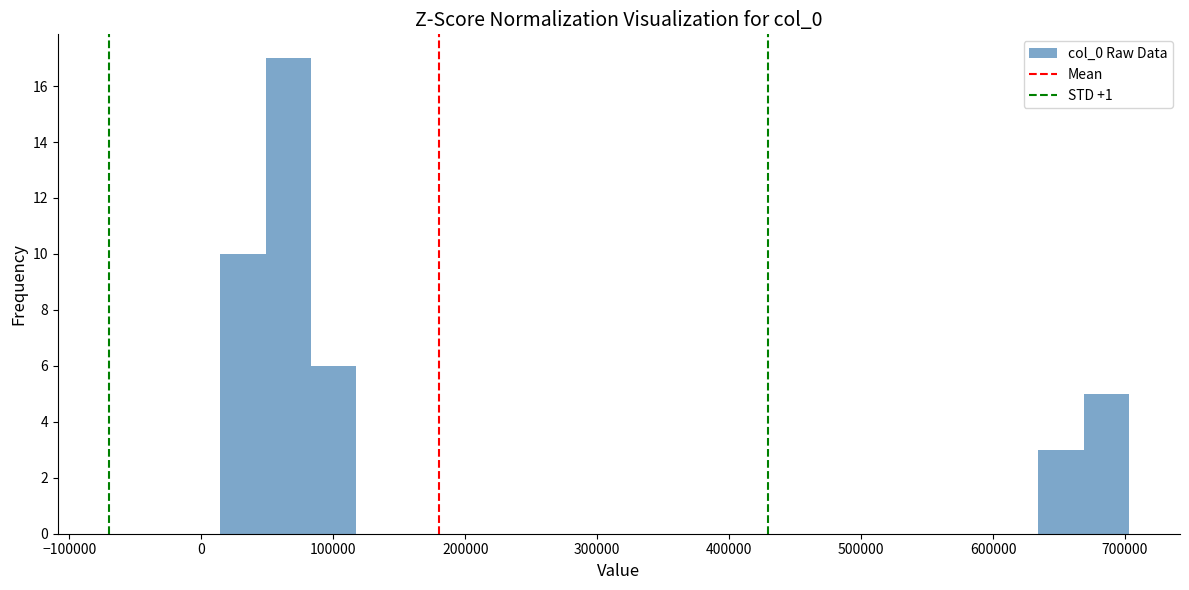

Around what value on the x-axis is the tallest bar? Give the approximate position of its centre, as read against the axis.

70000